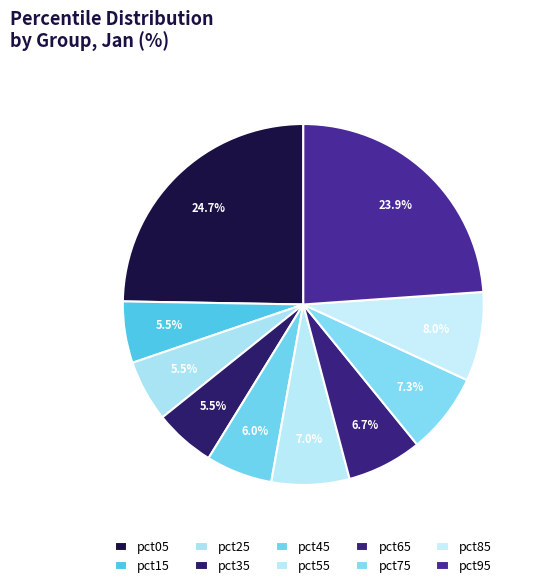

How many slices are in this pie chart?

10